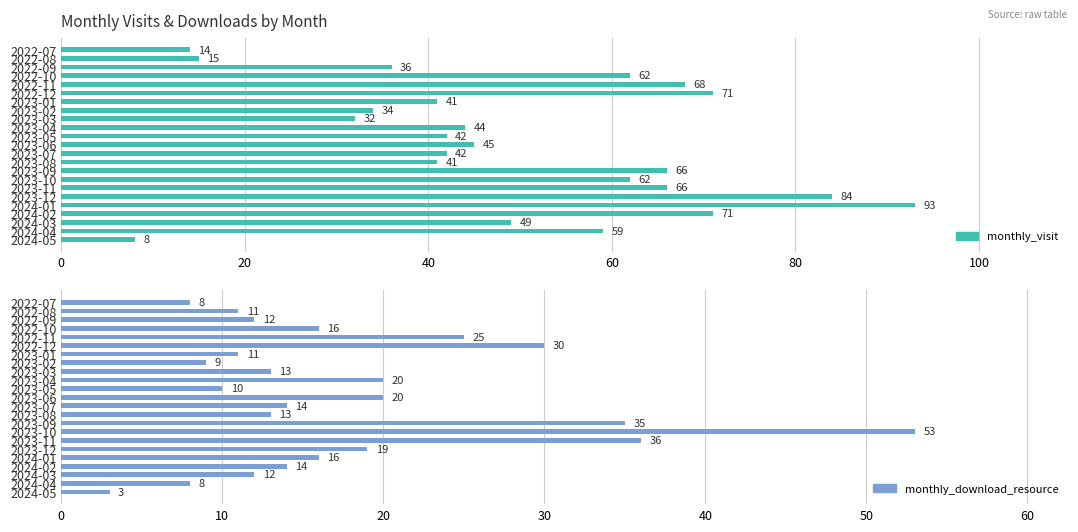

What are all the series names shown in the legend?

monthly_visit, monthly_download_resource